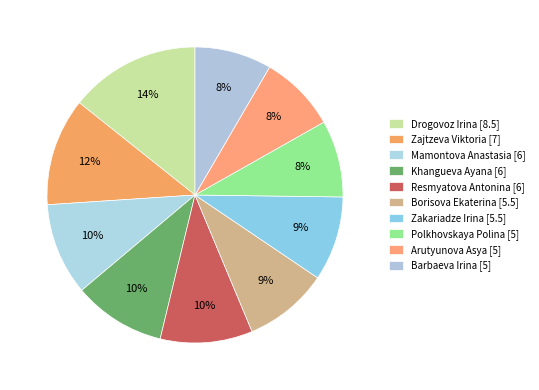

How many slices are in this pie chart?

10